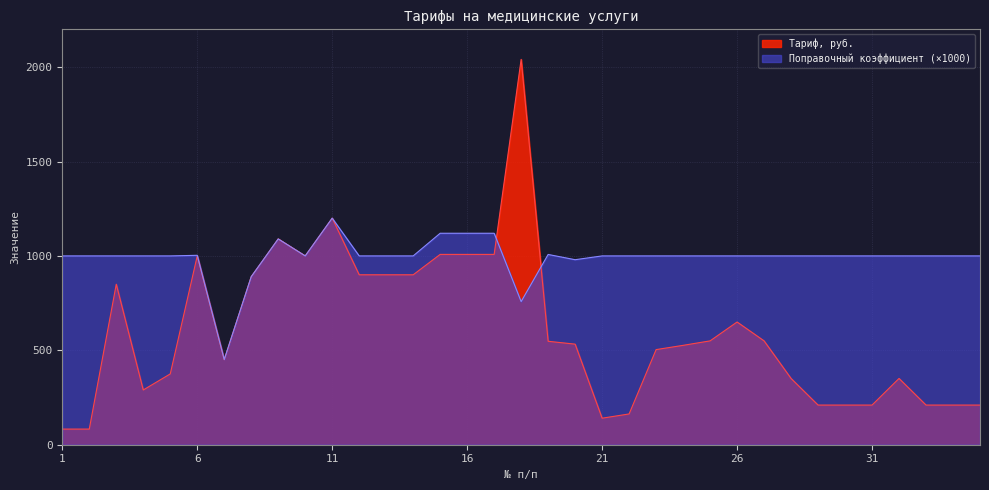

At which label is Поправочный коэффициент closest to 825?

8